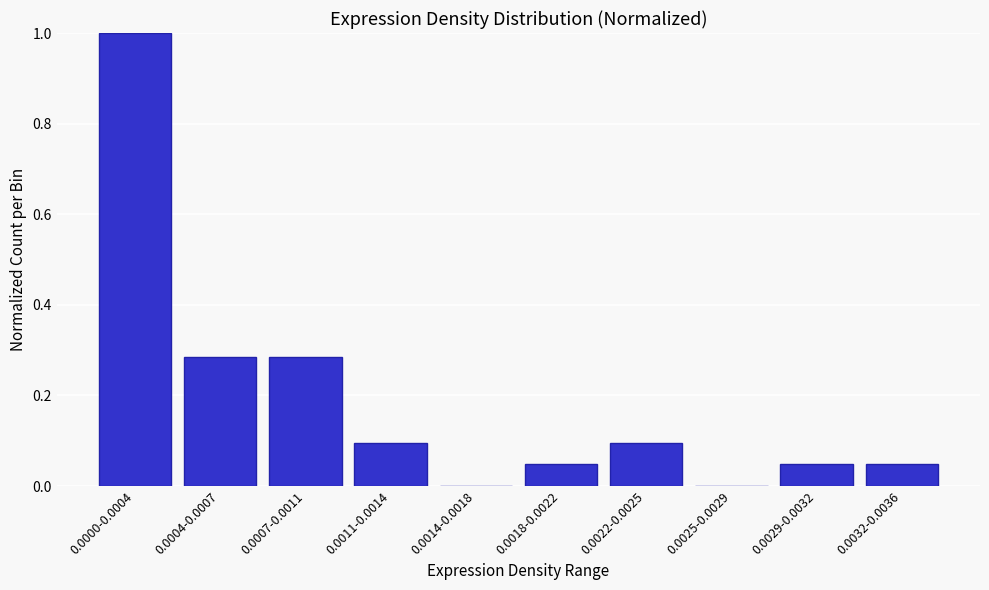

Between 0.0029-0.0032 and 0.0007-0.0011, which is larger?

0.0007-0.0011